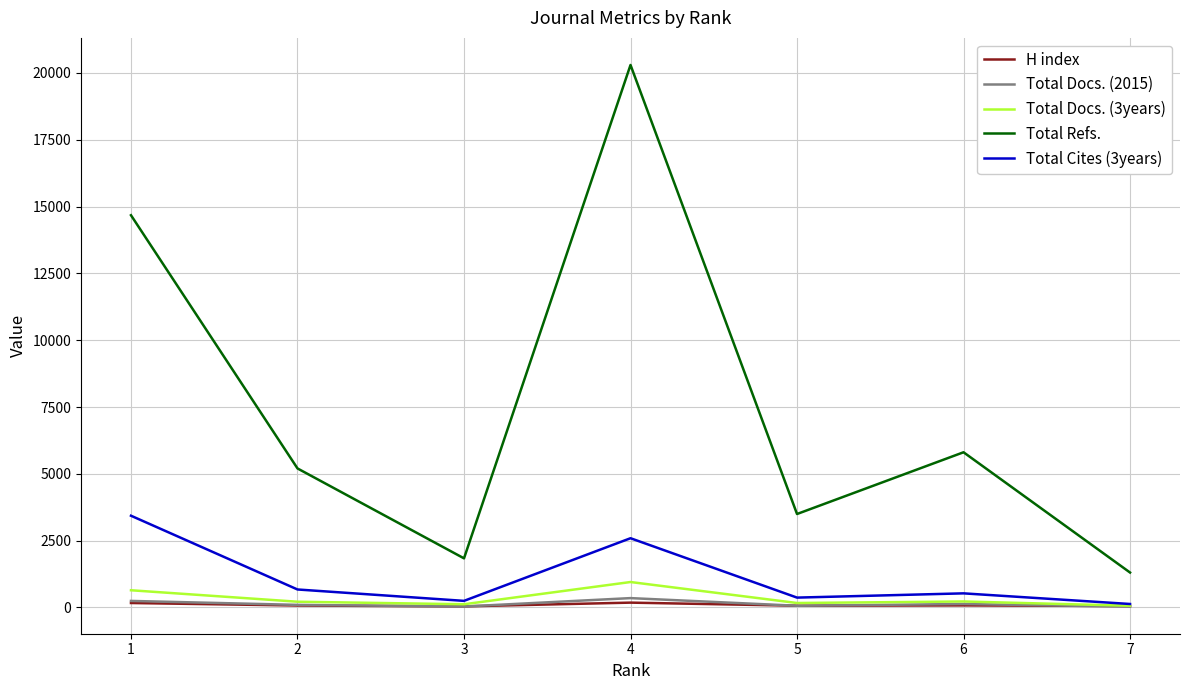

Which series has the largest total across all categories?

Total Refs.